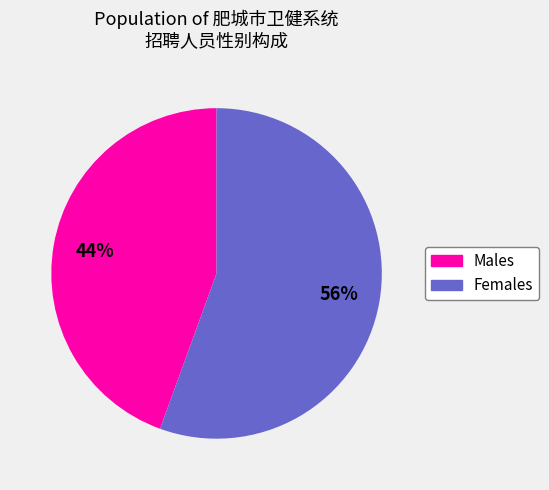

Count the number of slices in the pie.

2